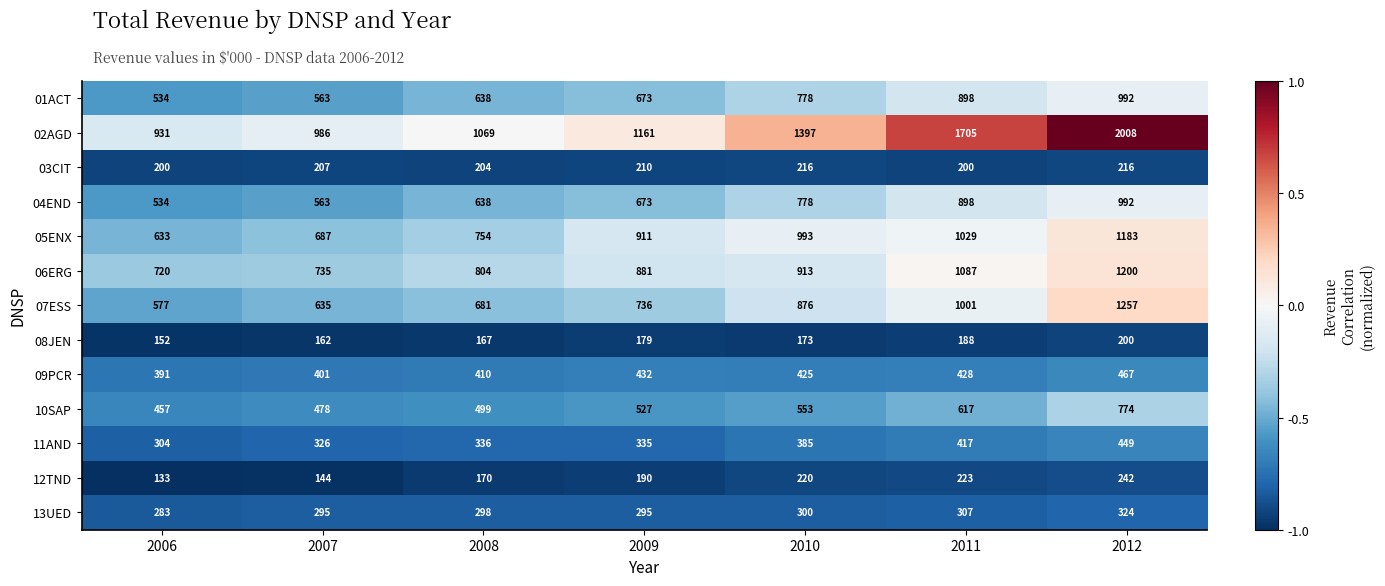

Which category has the lowest value across all series?

2006